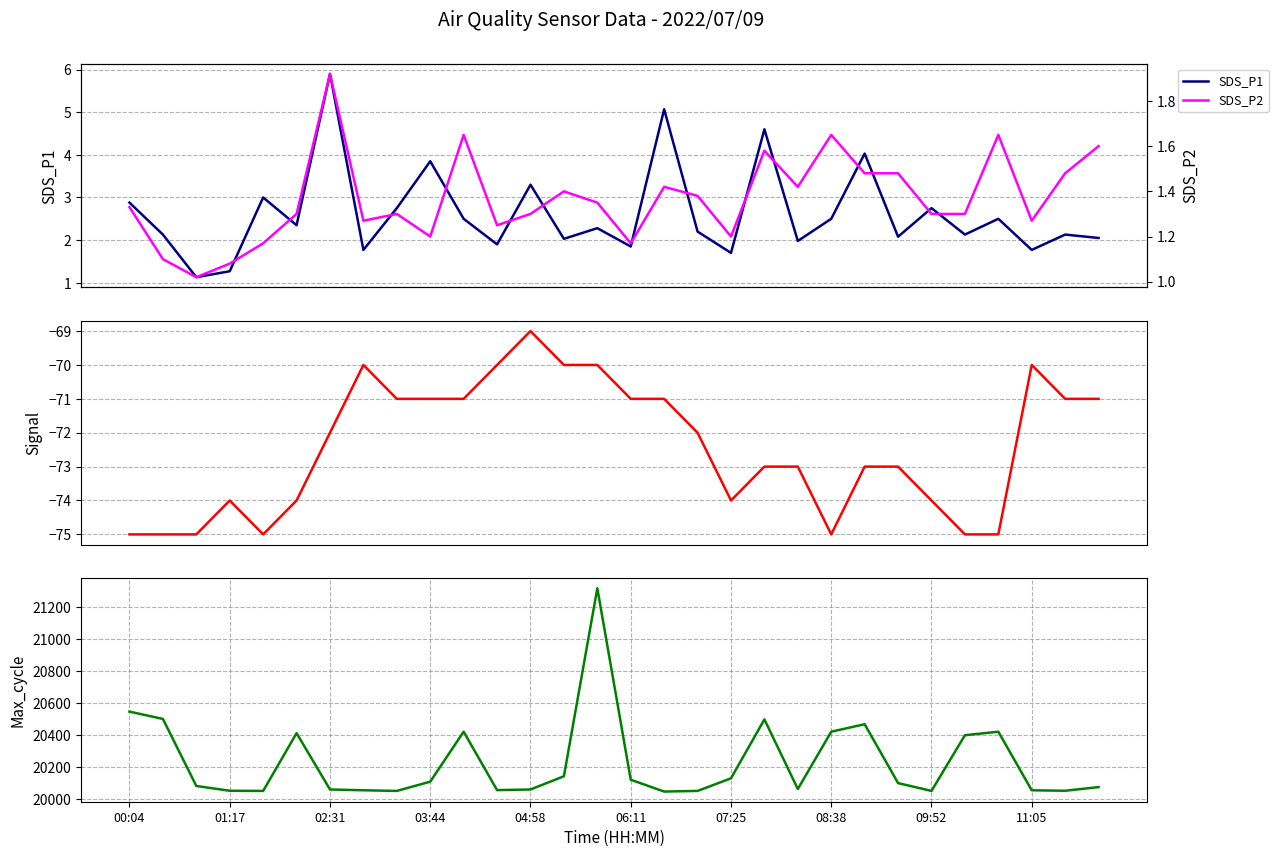

What is the highest value of the SDS_P1 series?

5.9